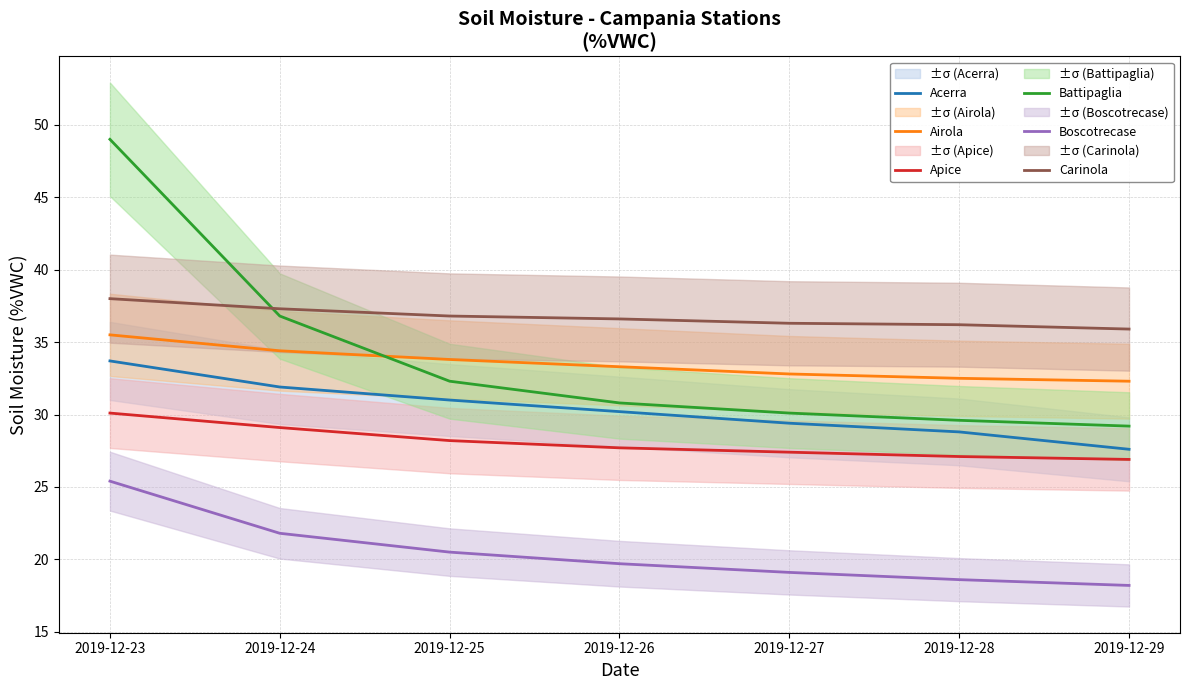

Is it true that Acerra equals 31.9 at 2019-12-24?

True